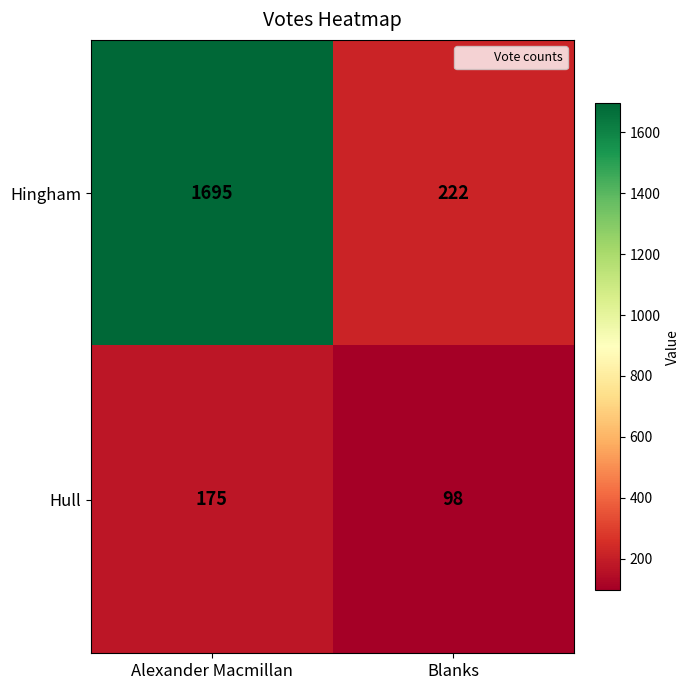

What is the sum of all Hingham values?

1917